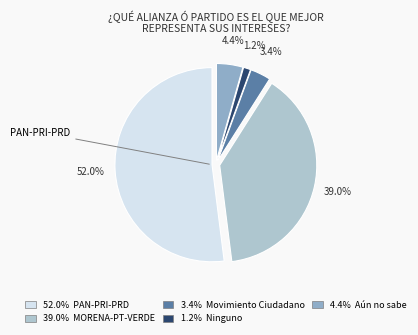

What is the largest slice in the pie chart?

52.0% PAN-PRI-PRD